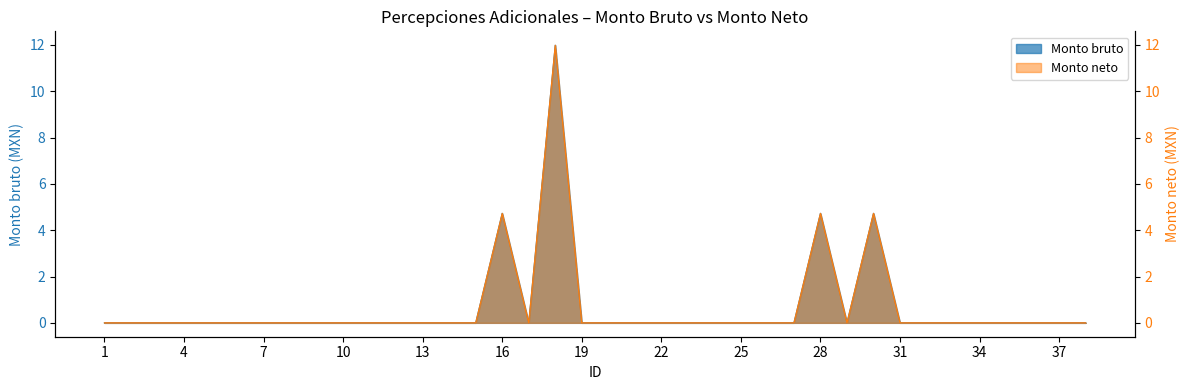

At 35, list the series in order from largest to smallest.

Monto bruto, Monto neto